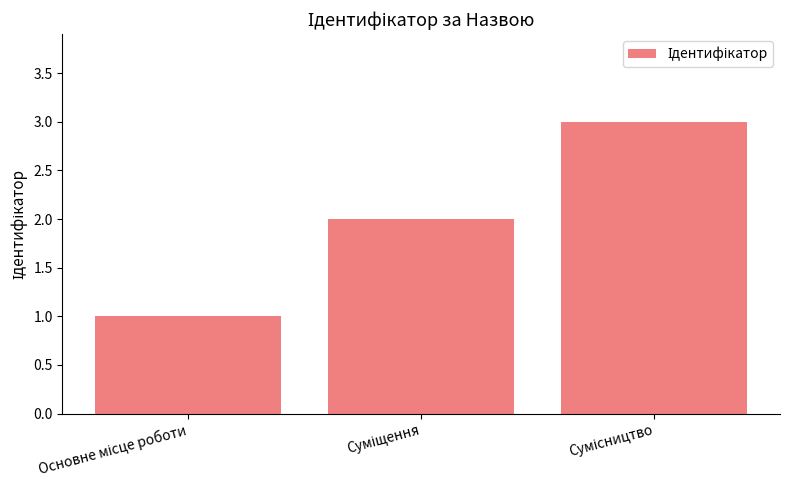

How many values are between 1 and 3?

3